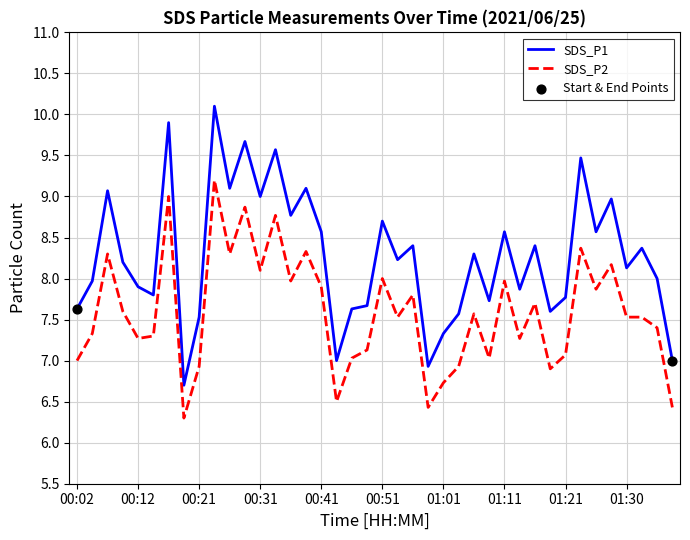

Which series has the largest total across all categories?

SDS_P1